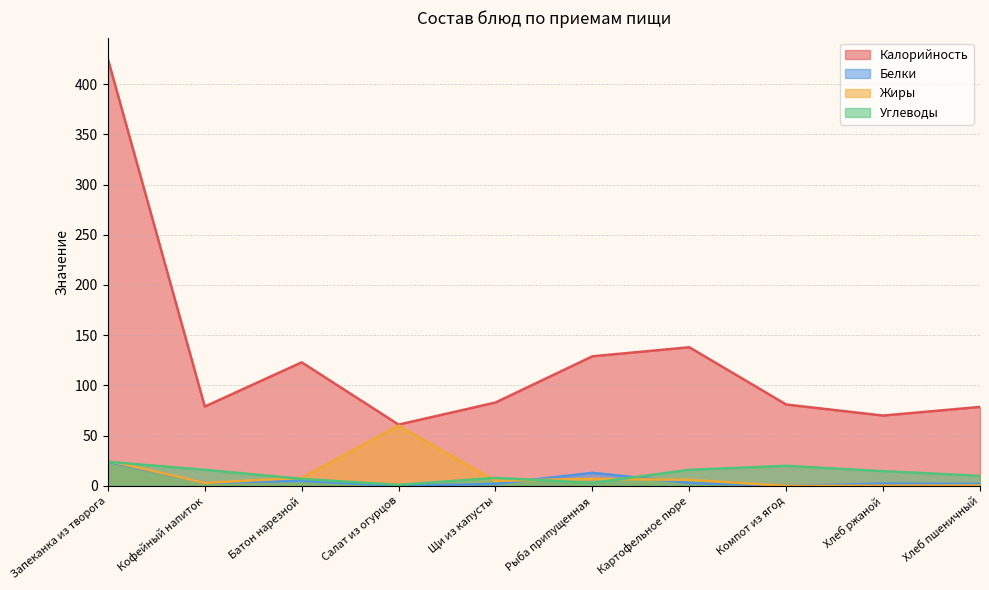

What is the average value of the Белки series?

5.4